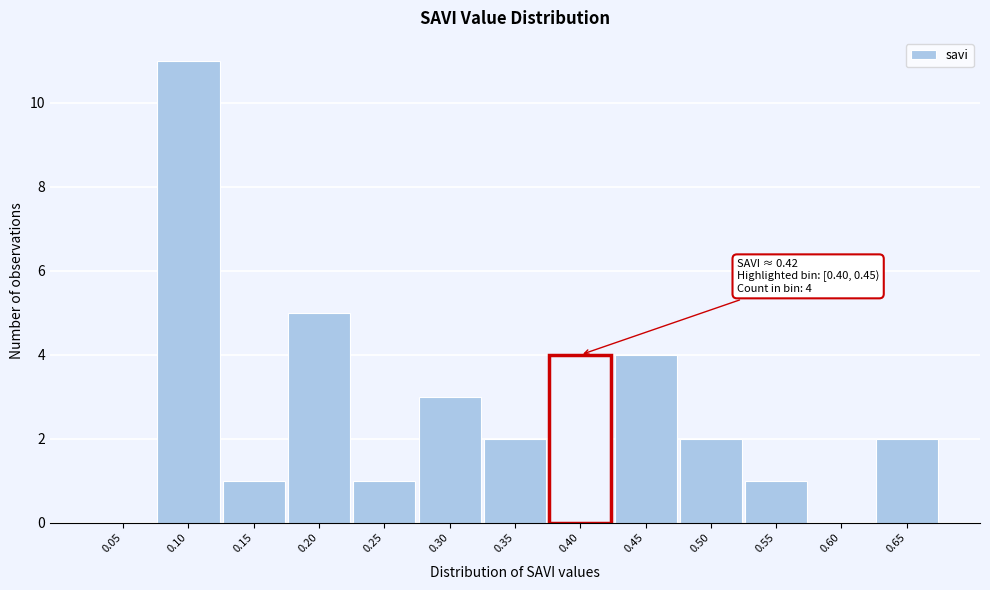

Reading left to right, extract all data points from this chart.

0.05=0	0.10=11	0.15=1	0.20=5	0.25=1	0.30=3	0.35=2	0.40=4	0.45=4	0.50=2	0.55=1	0.60=0	0.65=2